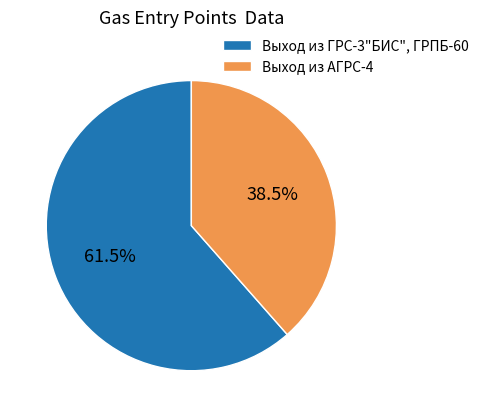

Rank the categories by value from highest to lowest.

Выход из ГРС-3"БИС", ГРПБ-60, Выход из АГРС-4